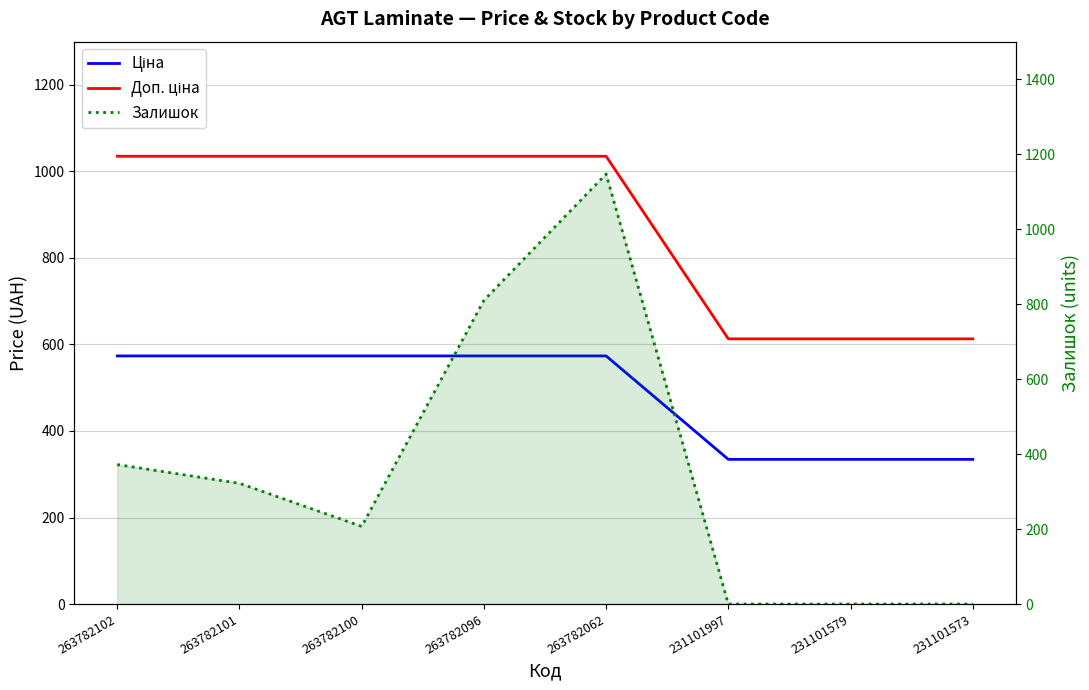

Rank the series by their maximum value, from lowest to highest.

Ціна, Доп. ціна, Залишок